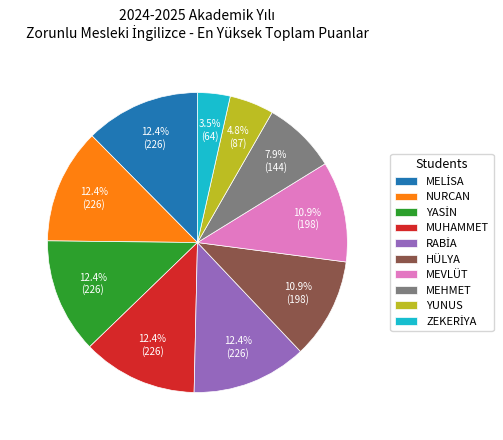

Does any single category account for the majority?

No